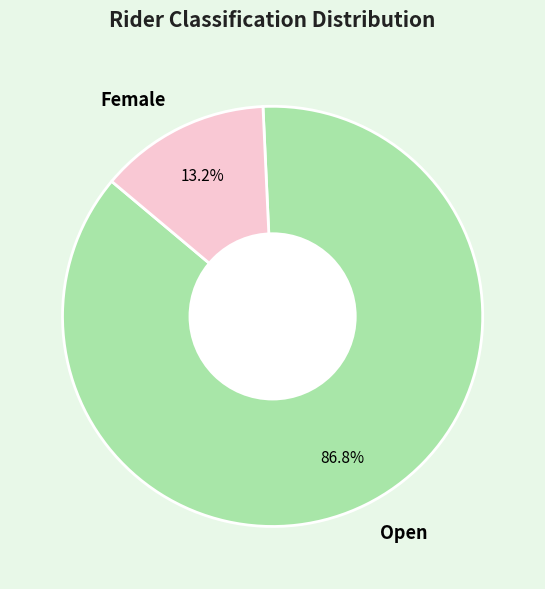

Combined, what portion of the pie is Open and Female?

100.0%